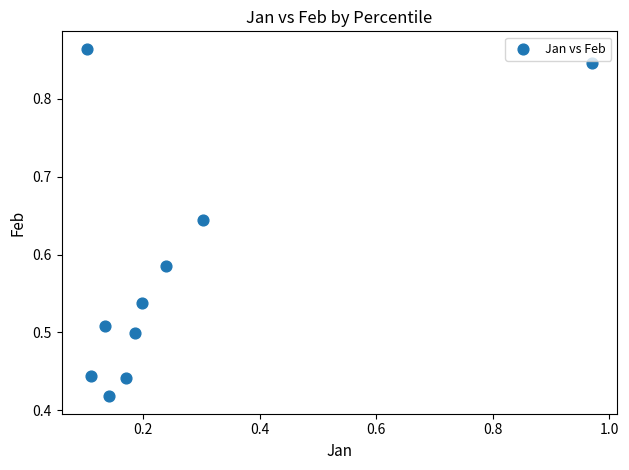

What is the average X value?

0.3